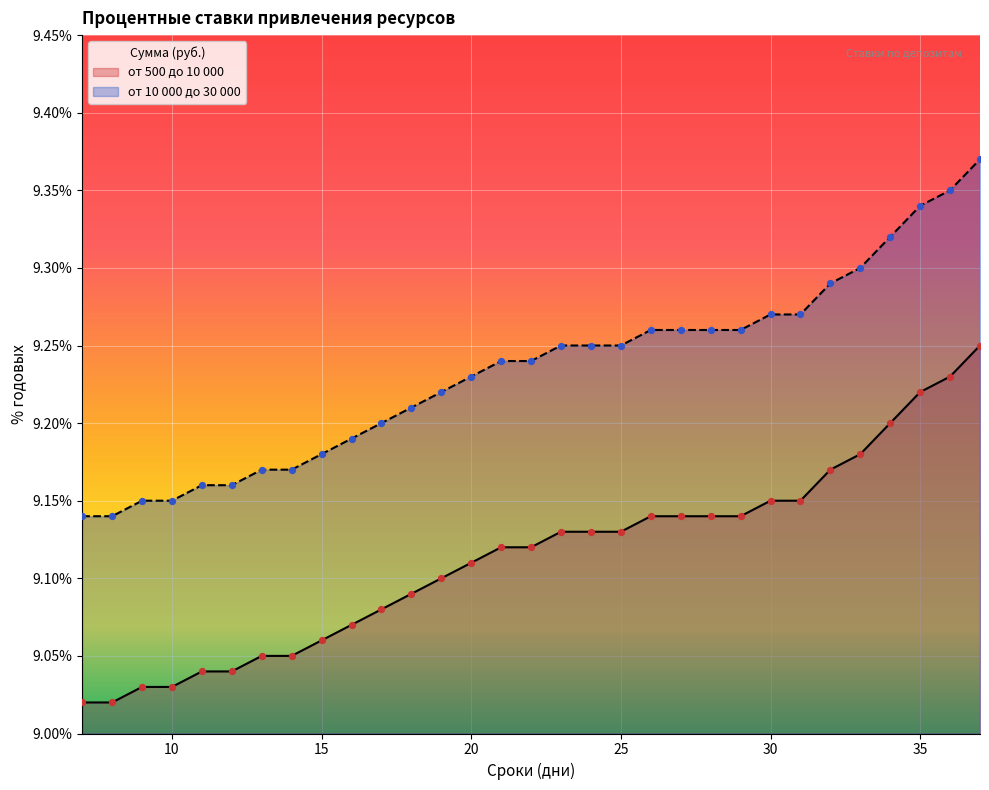

Which series has the largest Y range (max minus min)?

от 500 до 10 000